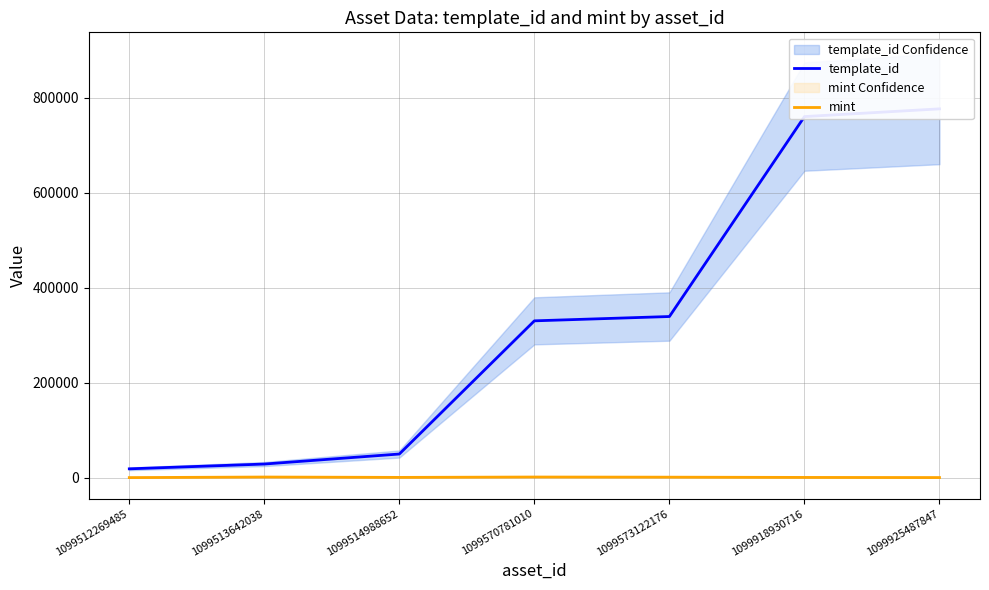

How many values in the template_id series are below 330131?

3